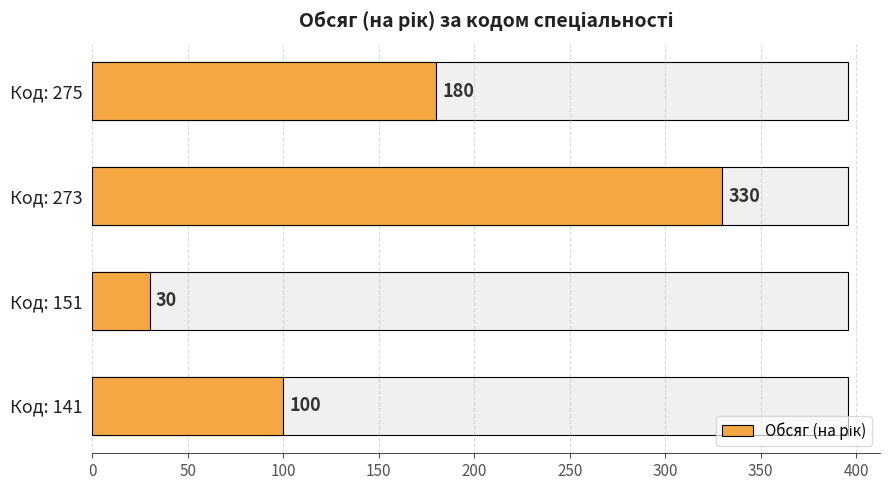

Reading left to right, list all the values displayed in this chart.

100	30	330	180